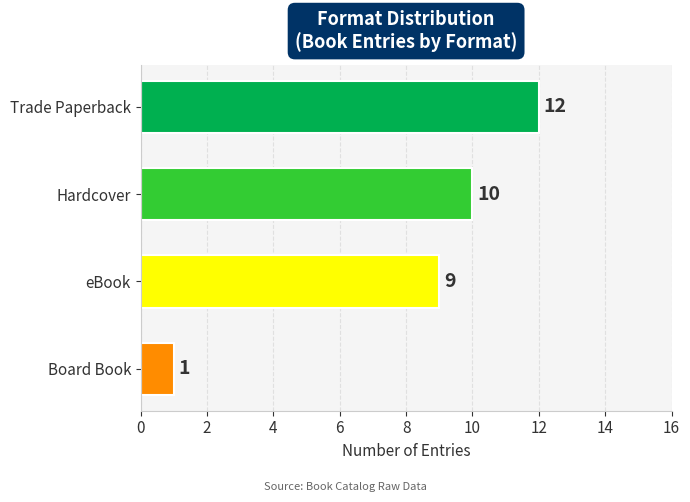

Reading bottom to top, what are all the values shown in this chart?

1	9	10	12